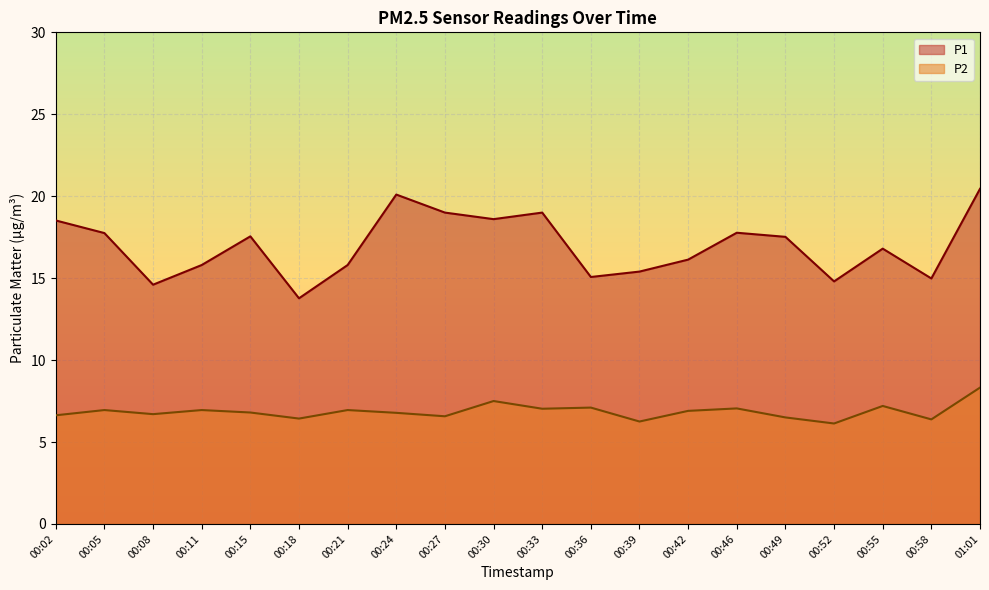

What is the label of the 7th point from the right?

00:42